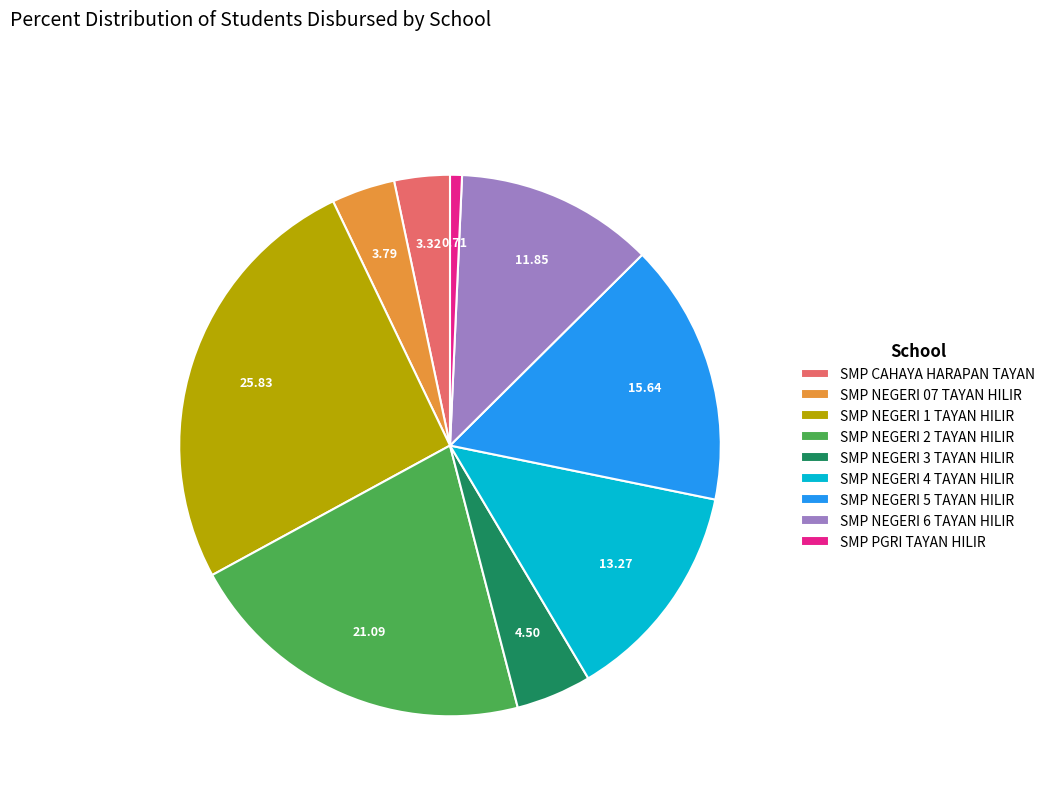

Which has a higher value, SMP PGRI TAYAN HILIR or SMP NEGERI 5 TAYAN HILIR?

SMP NEGERI 5 TAYAN HILIR